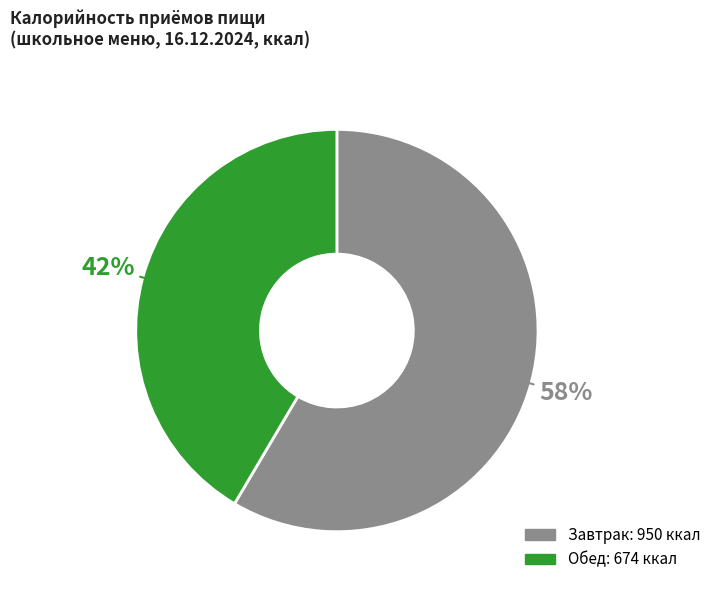

To the nearest percent, what is the average slice percentage?

50%